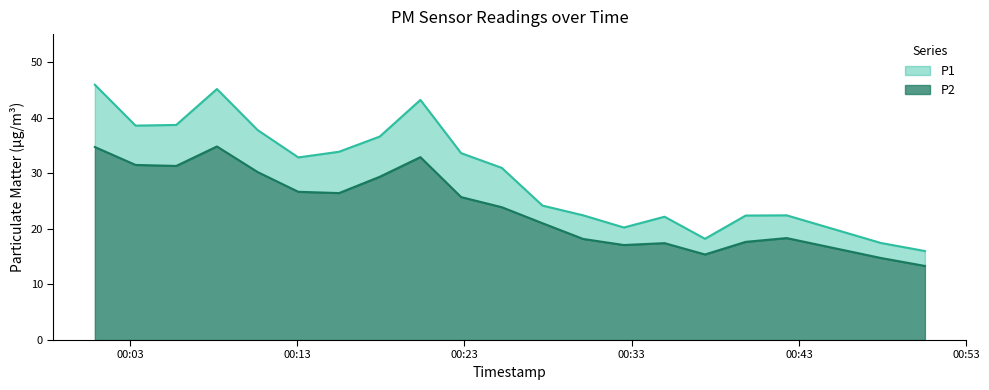

How many categories are shown in the chart?

20